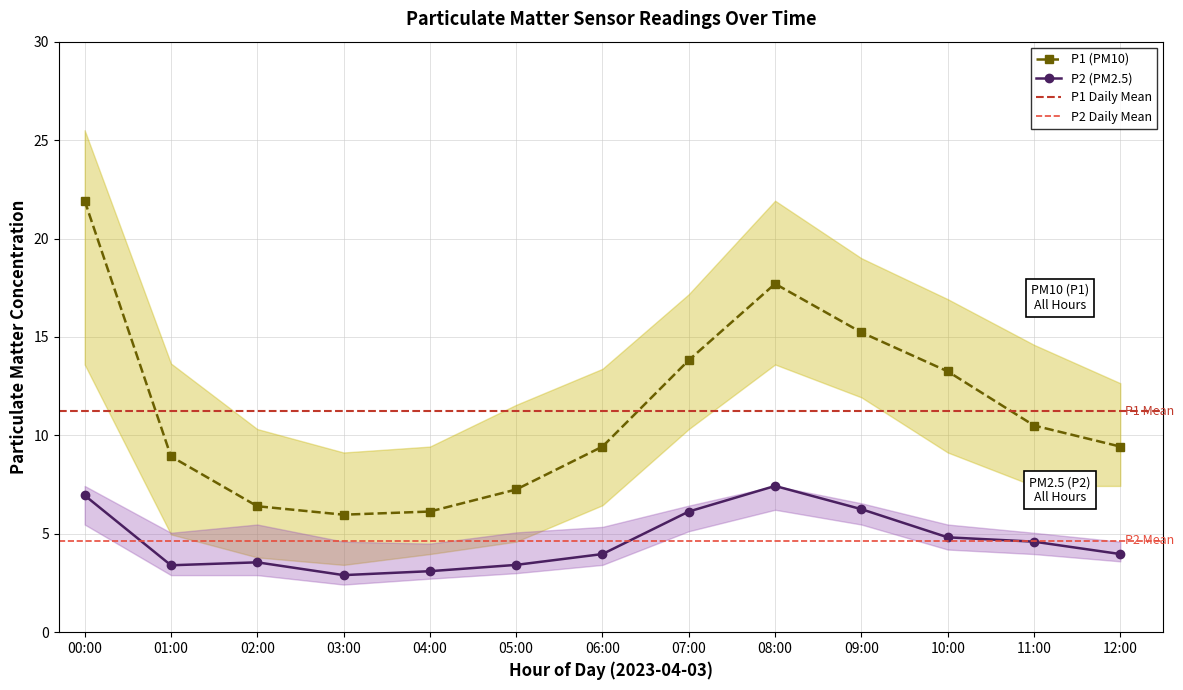

Between 00:00 and 01:00, which is larger?

00:00